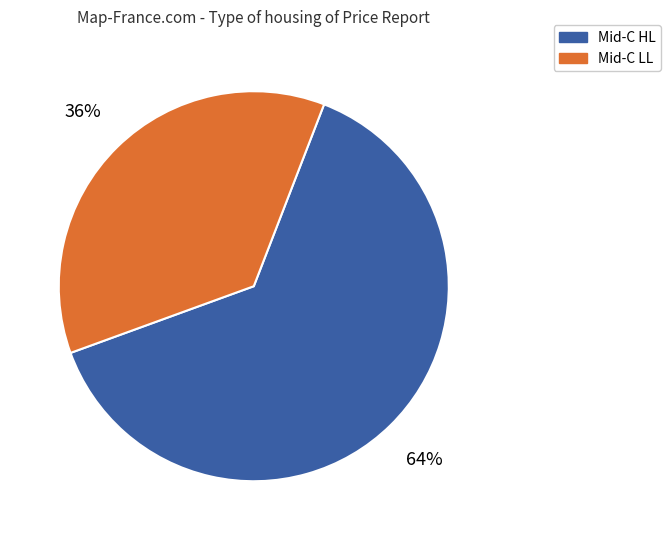

True or false: Mid-C HL accounts for 70% of the total.

False